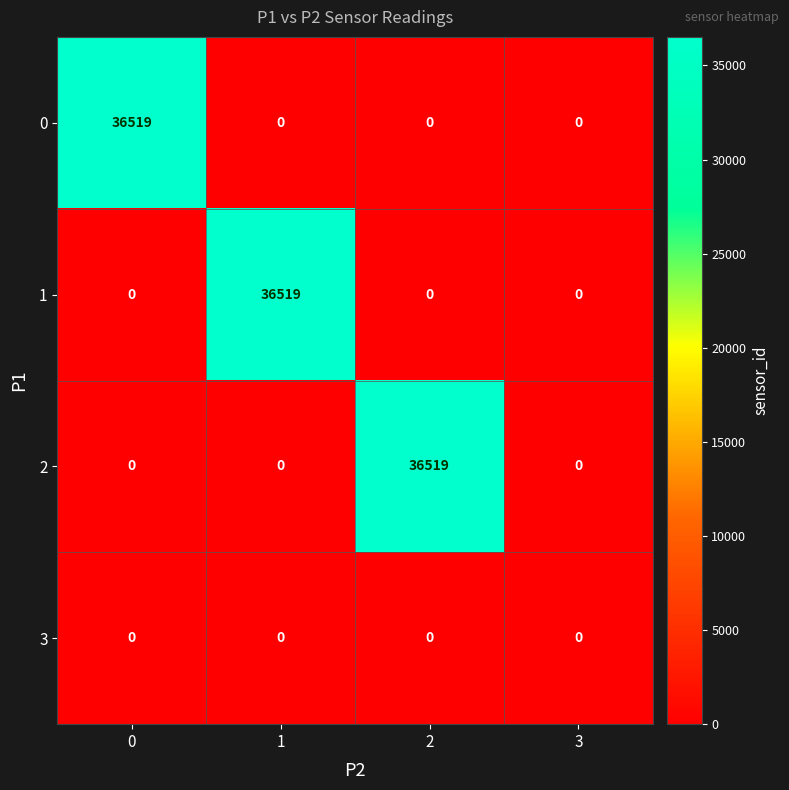

How many 2 values are between 0 and 36519?

4